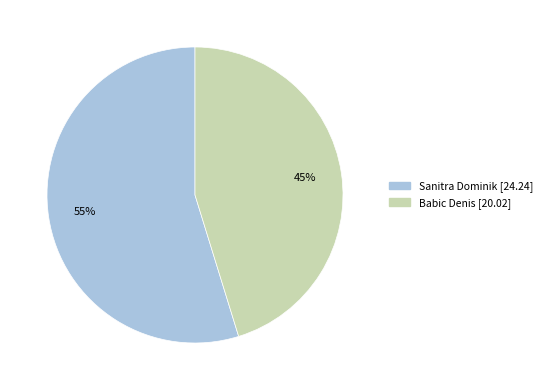

Is it true that Babic Denis is 45% of the pie?

True